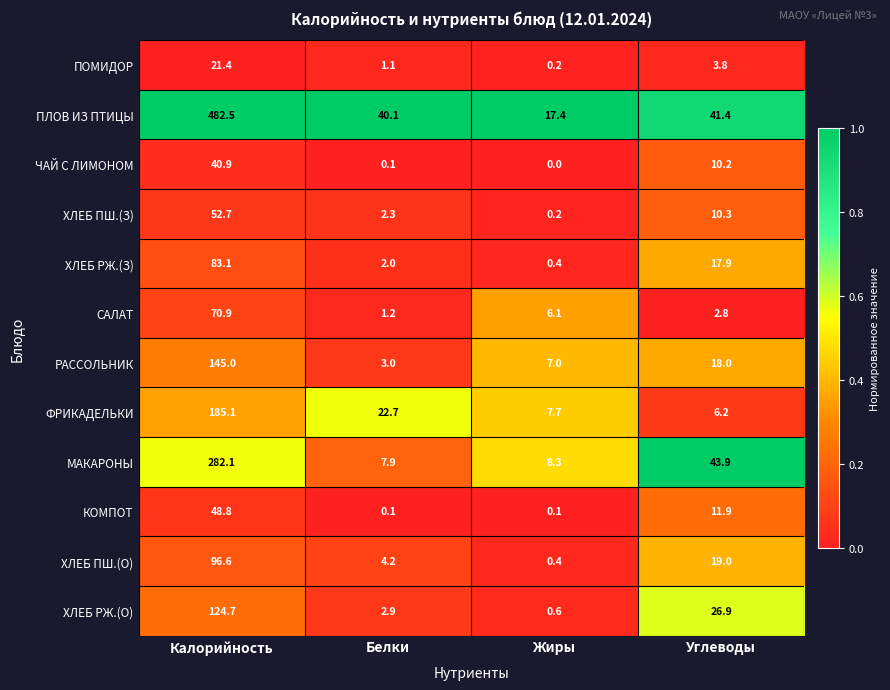

Which series has the largest total across all categories?

ПЛОВ ИЗ ПТИЦЫ